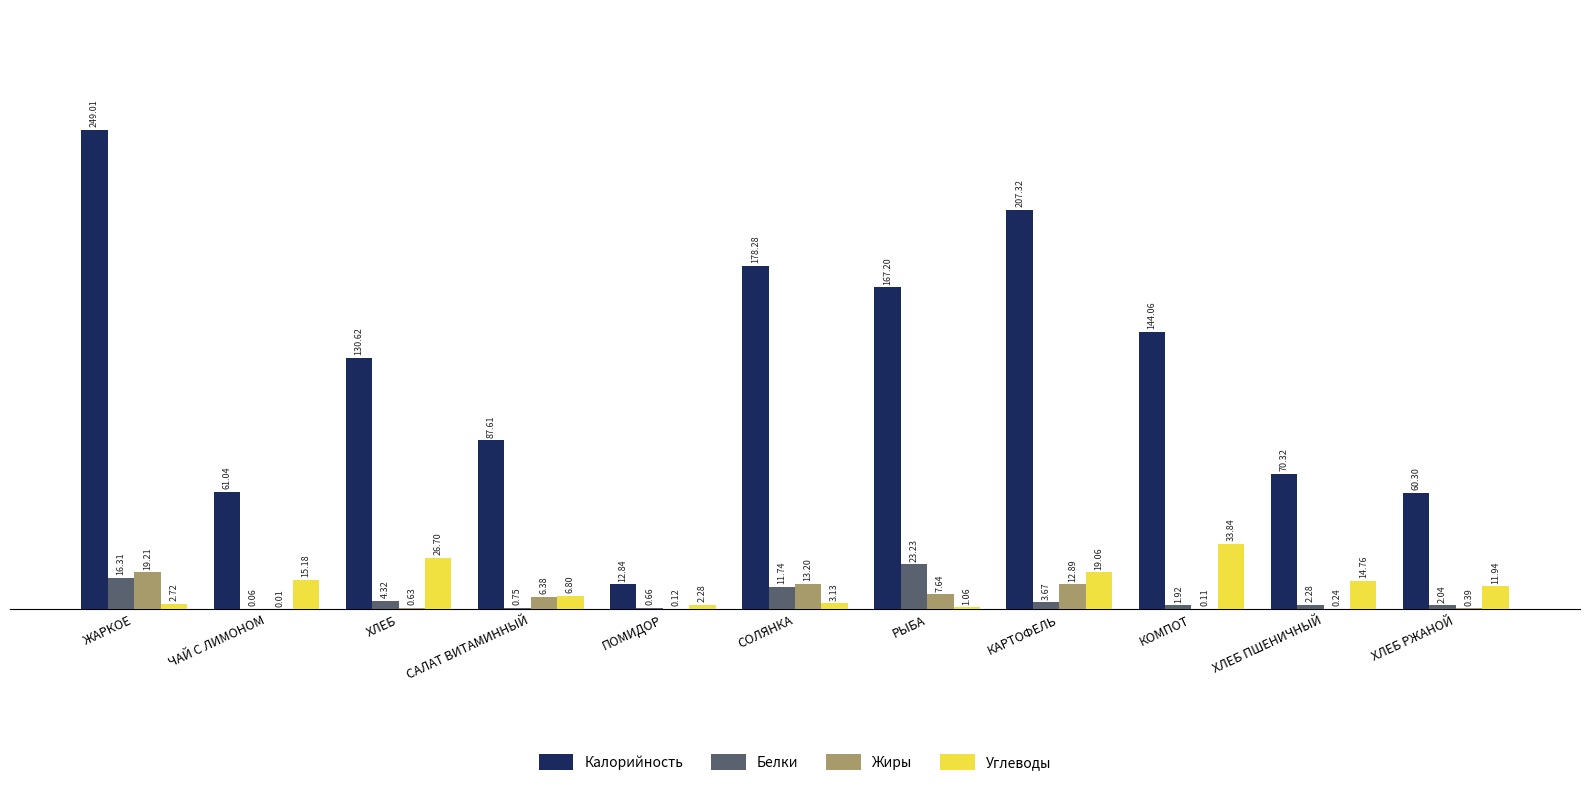

What is the sum of the Жиры values at КОМПОТ and РЫБА?

7.8